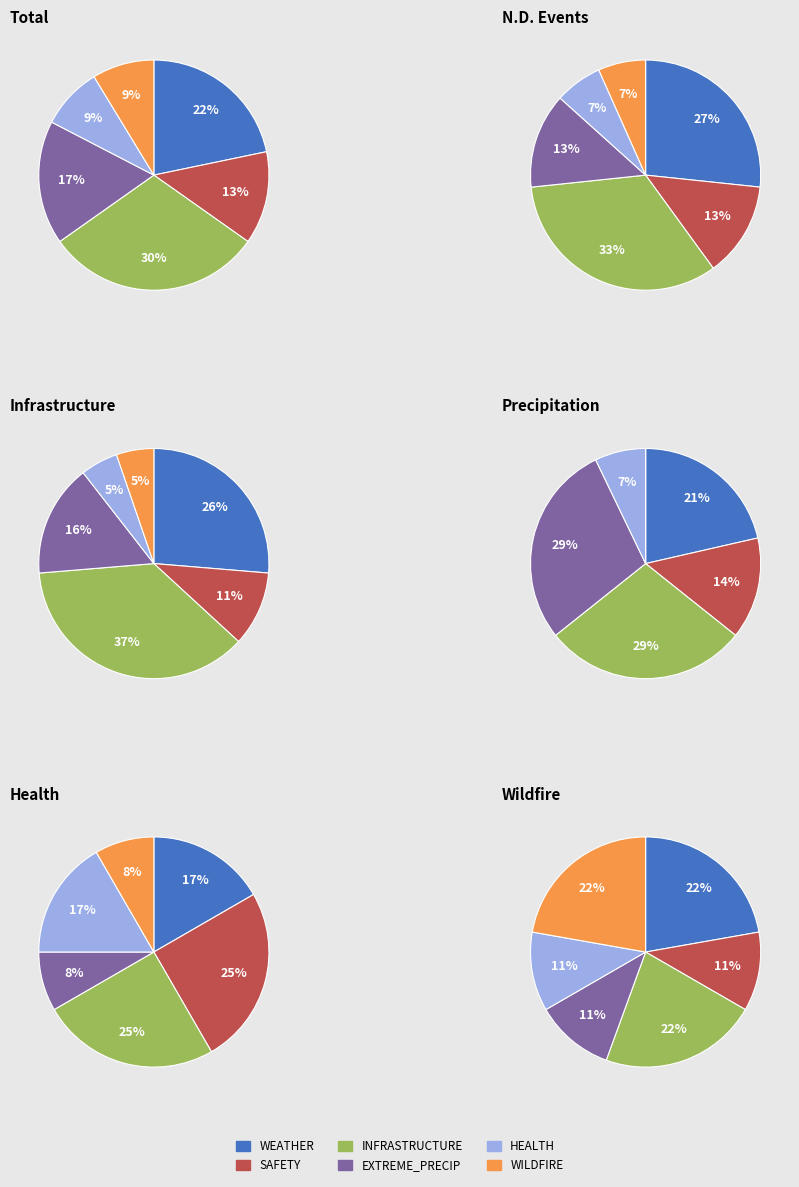

What is the smallest slice in the pie chart?

SAFETY